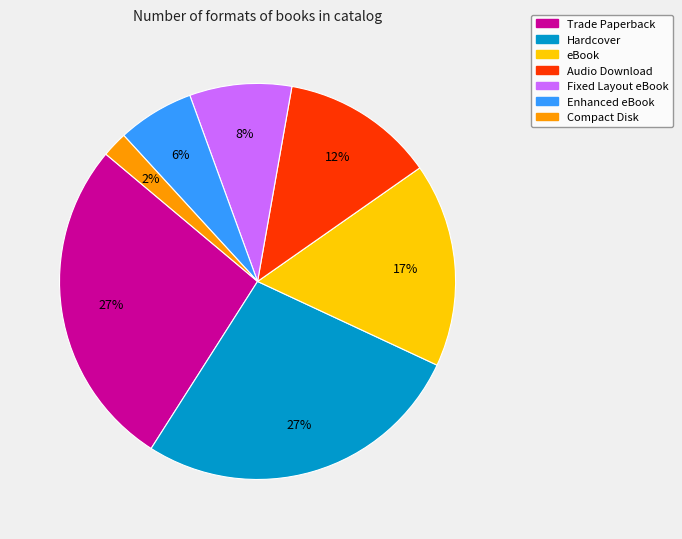

To the nearest percent, what percentage of the pie is Fixed Layout eBook?

8%